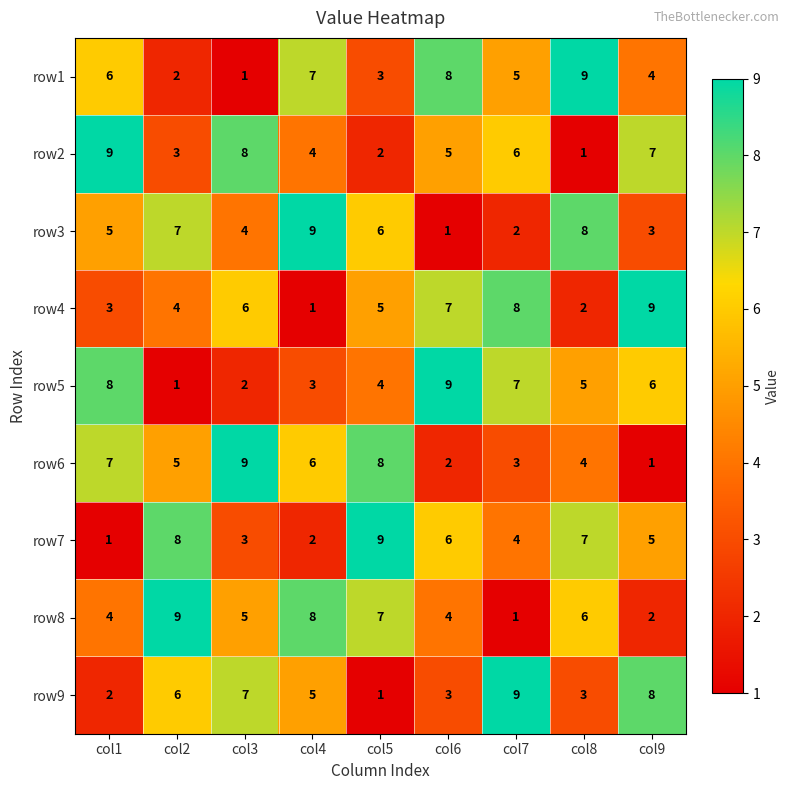

At how many categories does at least one series exceed 7?

9